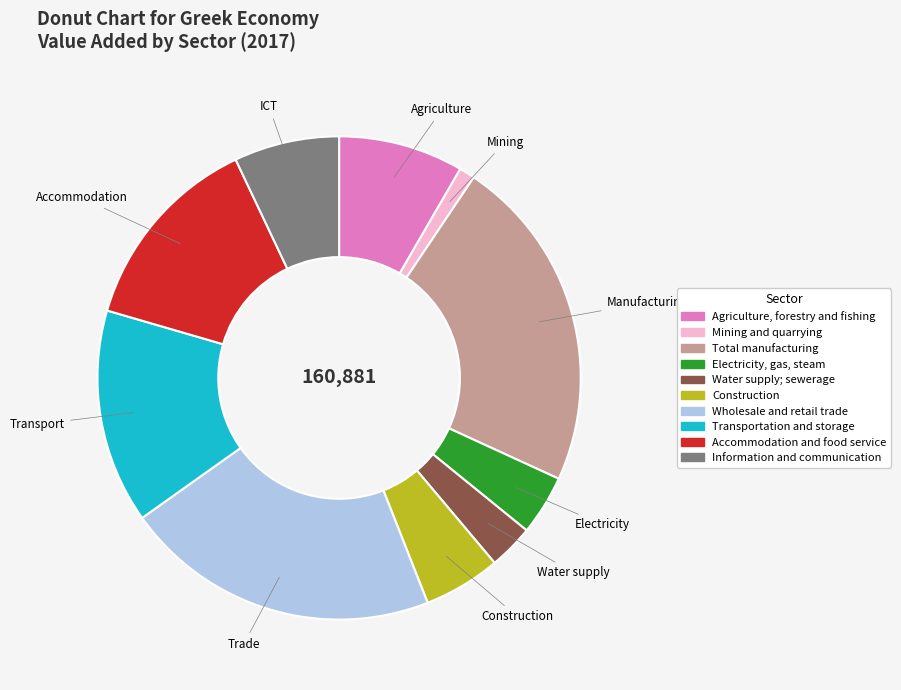

Is there a majority slice in this chart?

No